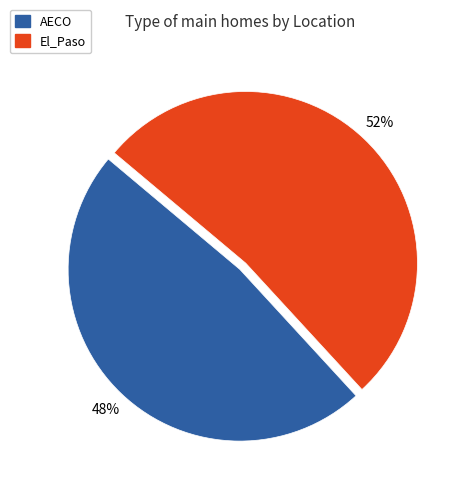

Which slice represents more than half of the pie?

El_Paso